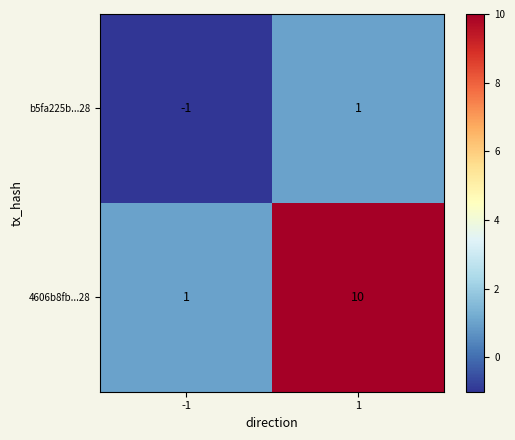

Is it true that 4606b8fb...28 equals 10 at 1?

True